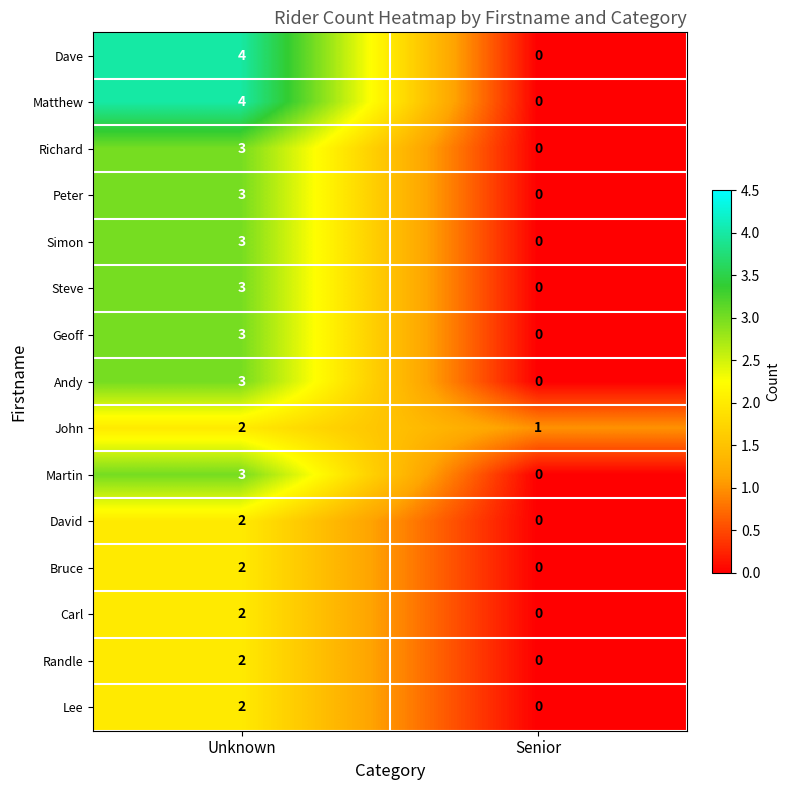

Count the number of categories in the chart.

2